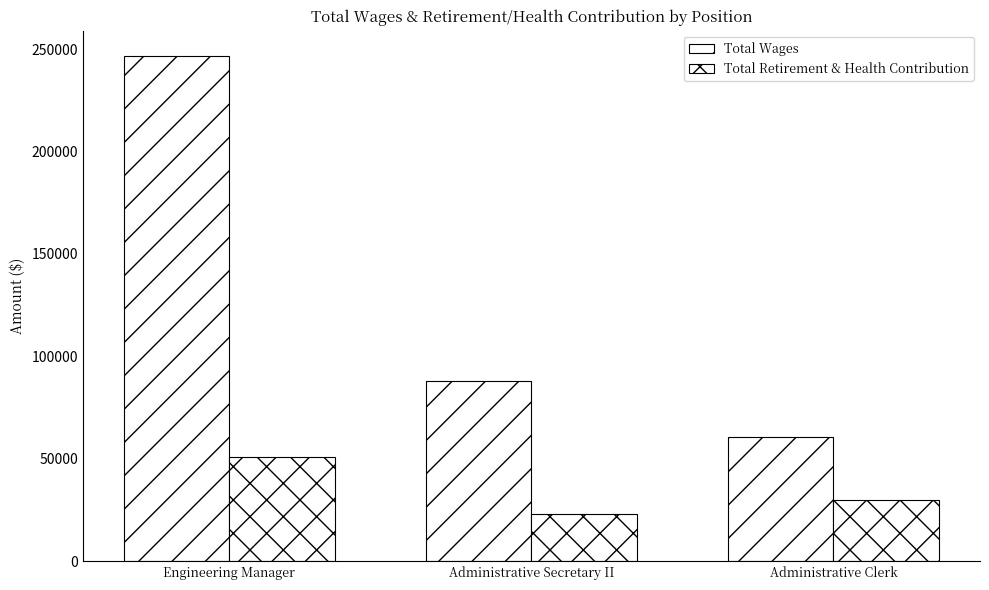

At Administrative Clerk, list the series in order from smallest to largest.

Total Retirement & Health Contribution, Total Wages